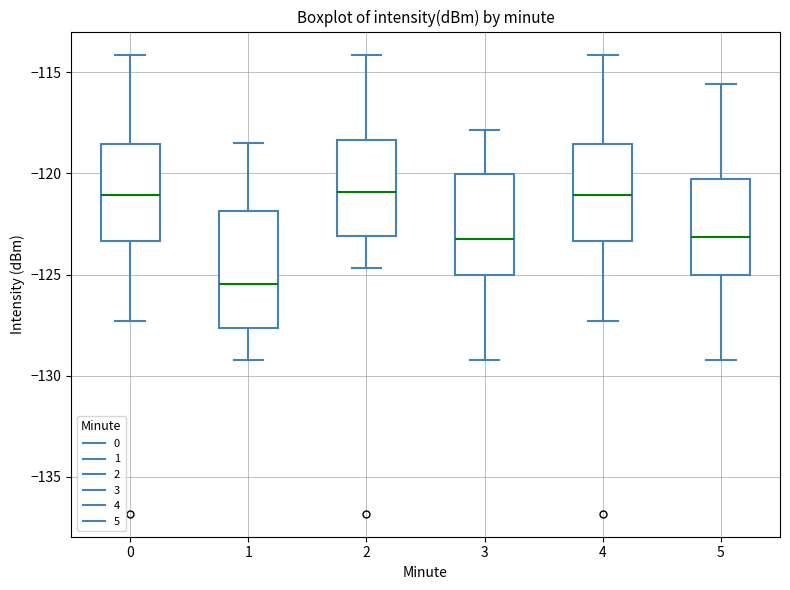

Which box's median line is the lowest?

1